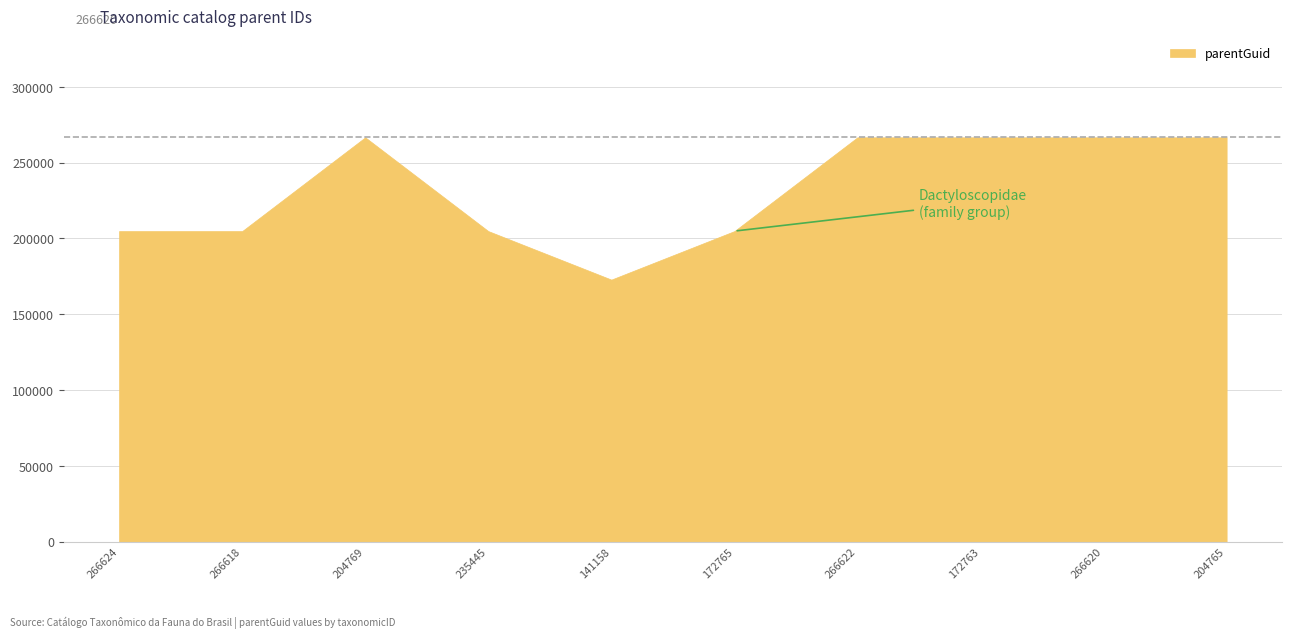

What is the sum of all values?

2324907